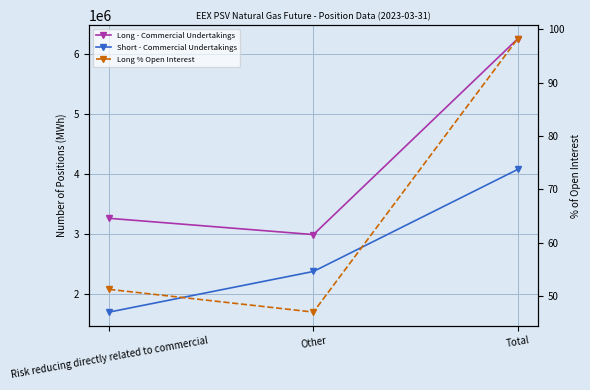

Reading left to right, extract all data points from this chart.

Long - Commercial Undertakings: 3259608.0	2988720.0	6248328.0
Short - Commercial Undertakings: 1698336.0	2374752.0	4073088.0
Long % Open Interest: 51.2	47.0	98.2